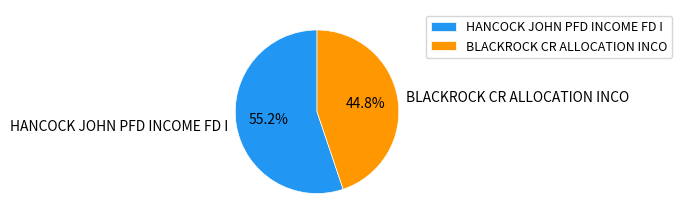

The BLACKROCK CR ALLOCATION INCO slice represents 56% of the pie. True or false?

False